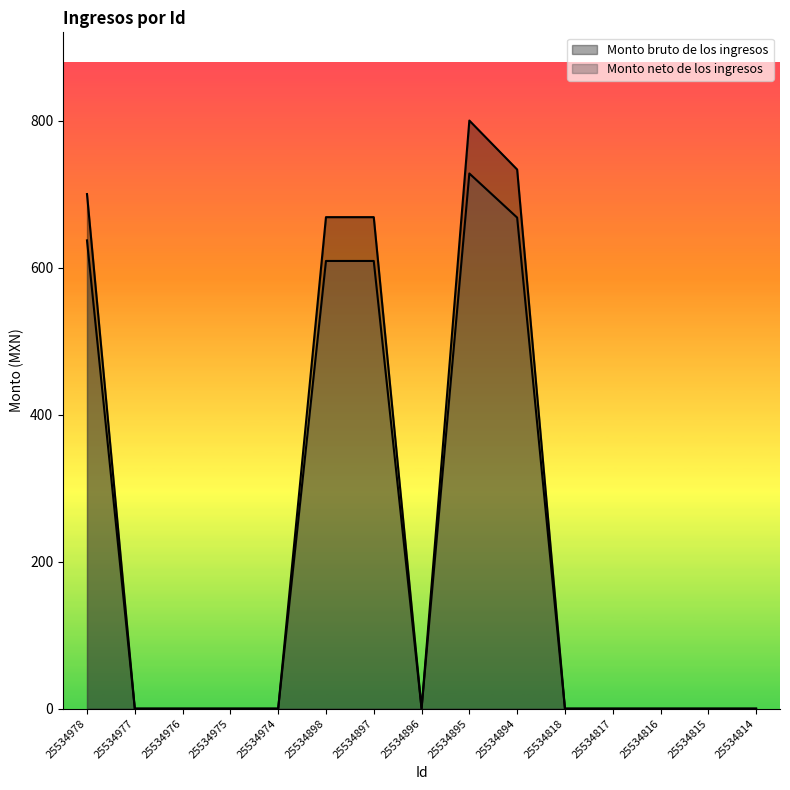

Reading left to right, what are all the values shown in this chart?

Monto bruto de los ingresos: 700.0	0.0	0.0	0.0	0.0	668.6	668.6	0.0	800.0	733.4	0.0	0.0	0.0	0.0	0.0
Monto neto de los ingresos: 637.0	0.0	0.0	0.0	0.0	609.0	609.0	0.0	728.0	668.0	0.0	0.0	0.0	0.0	0.0